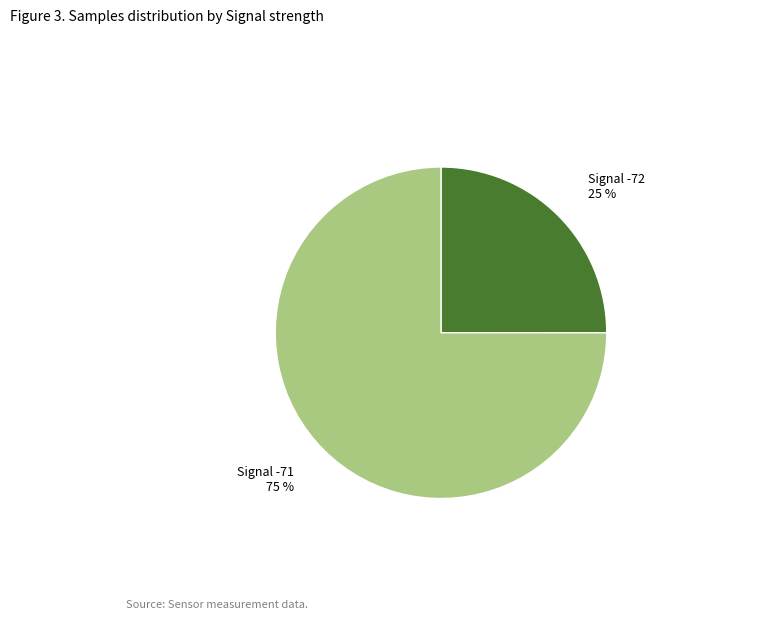

The Signal -71 slice represents 75% of the pie. True or false?

True